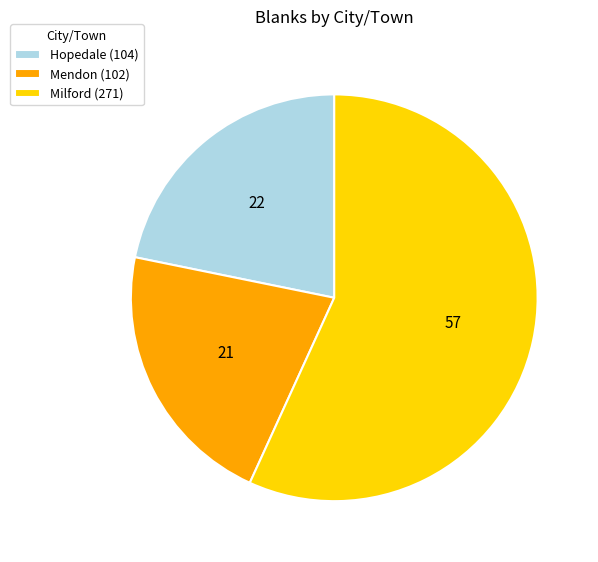

Do Milford (271) and Hopedale (104) together represent more than half of the pie?

Yes